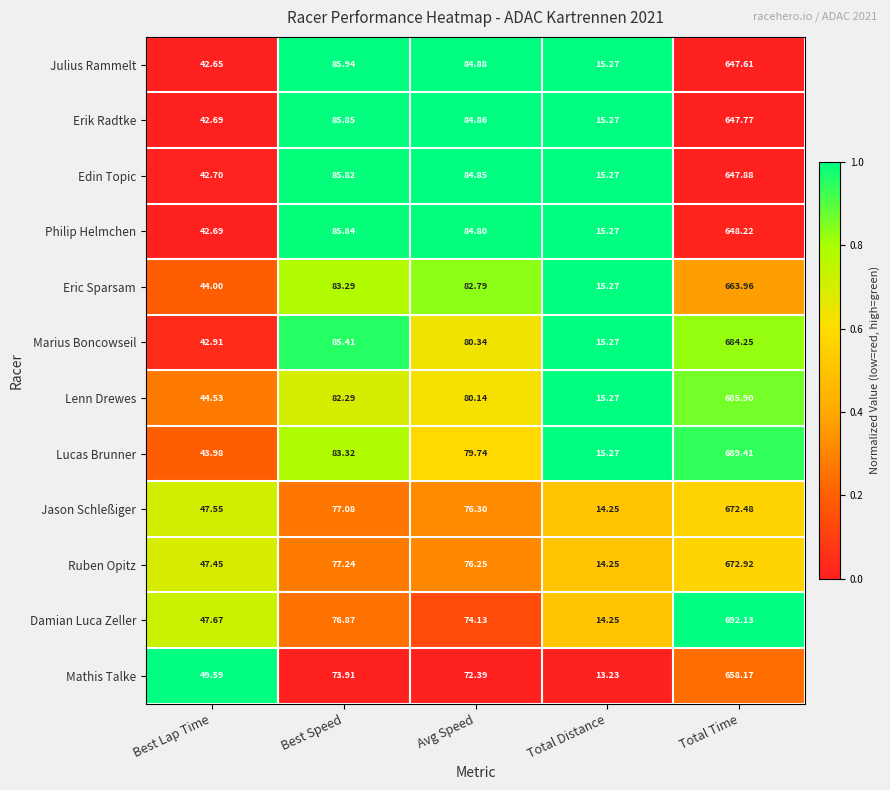

At which label does Jason Schleßiger first exceed 76?

Best Speed